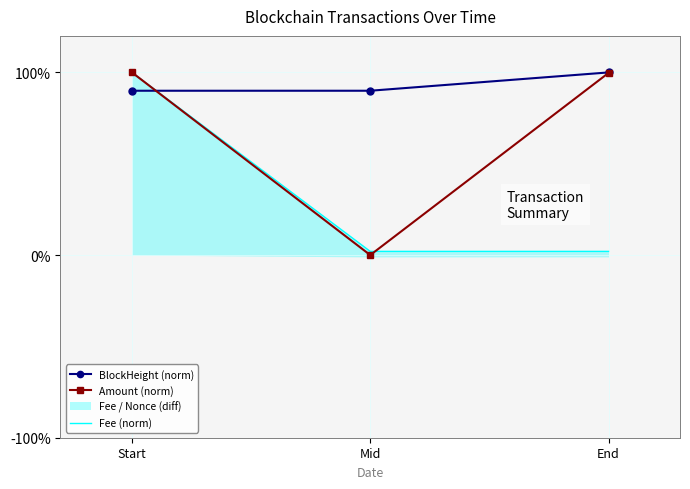

The BlockHeight (norm) series shows 122.8 at Start. True or false?

False